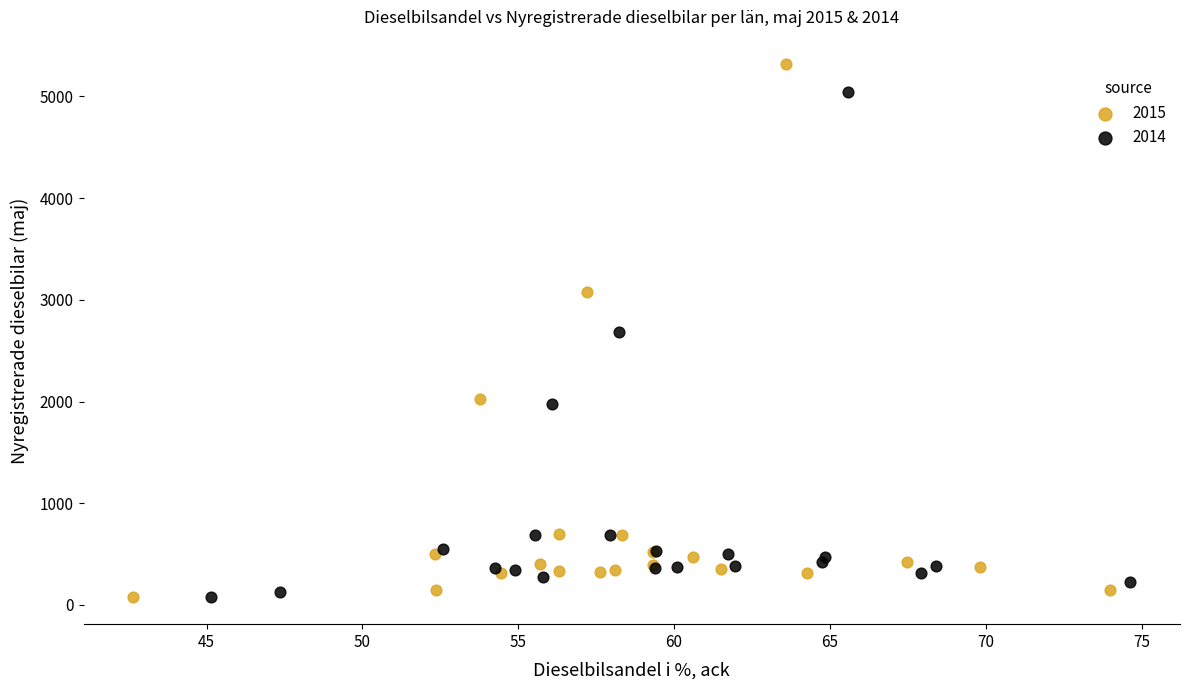

Which series has the widest spread of Y values?

2015